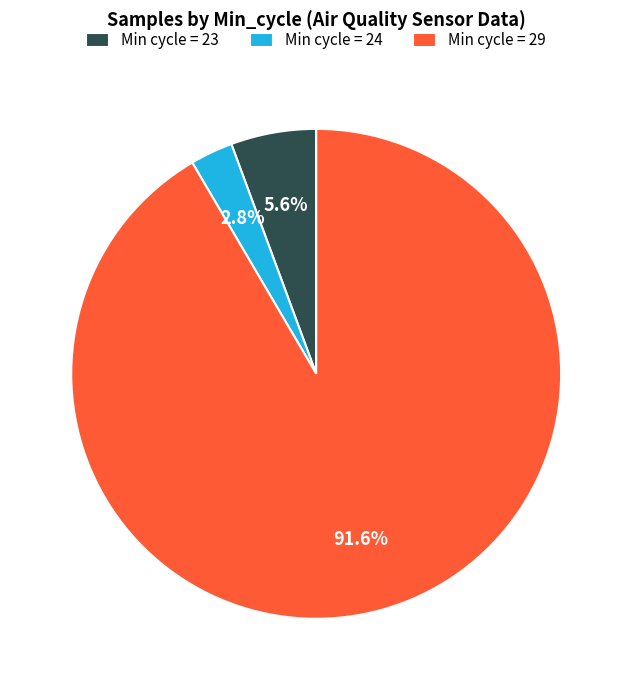

Is there a majority slice in this chart?

Yes